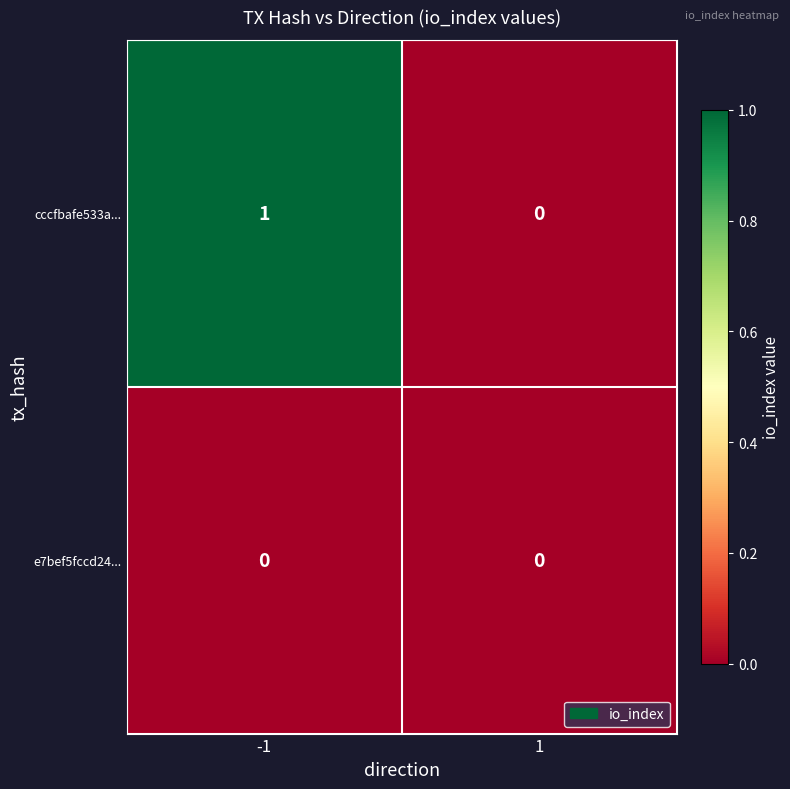

Is the value of e7bef5fccd24... at -1 greater than the value of cccfbafe533a... at -1?

No